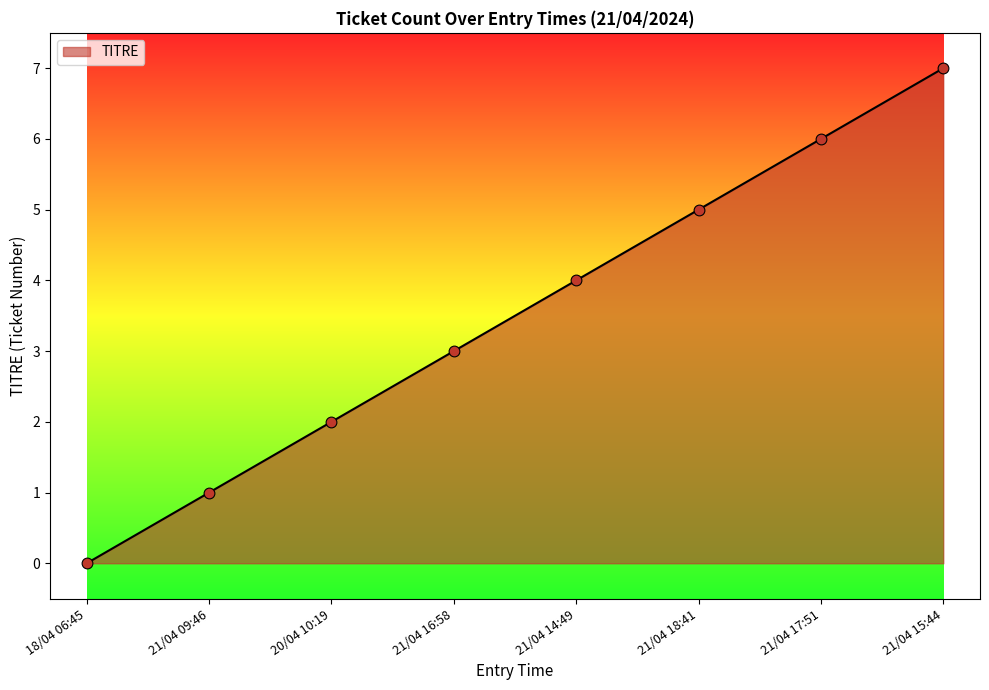

What is the change in value from 18/04 06:45 to 20/04 10:19?

+2